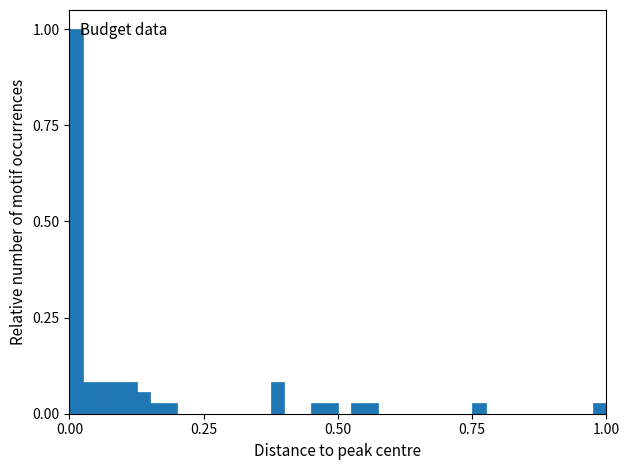

Read against the x-axis, roughly where is the centre of the tallest bar?

0.00